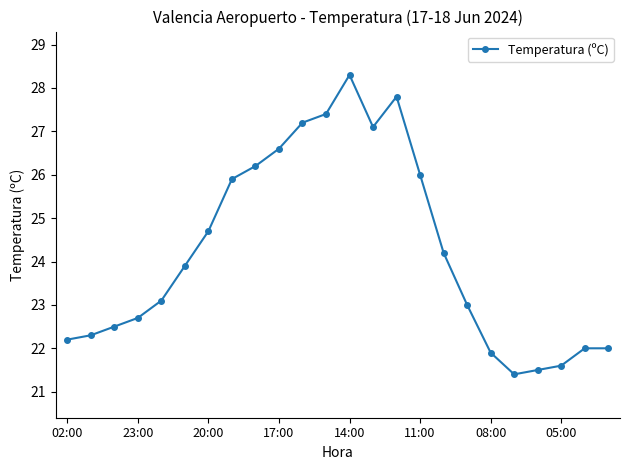

What is the sum of all values?

581.5